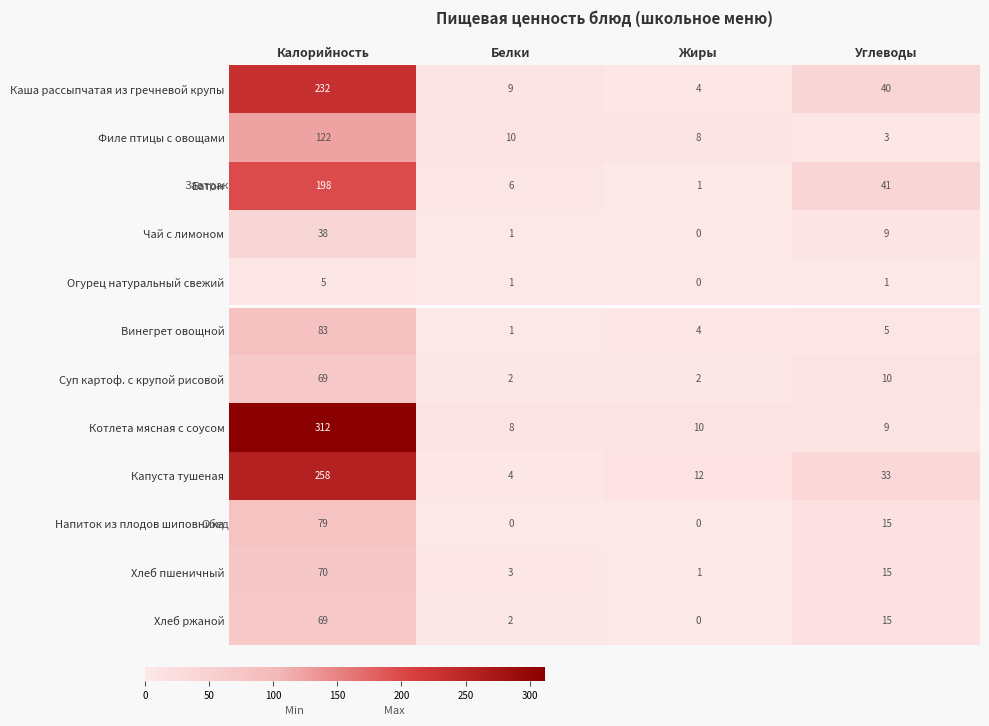

How many data points does each series have?

4